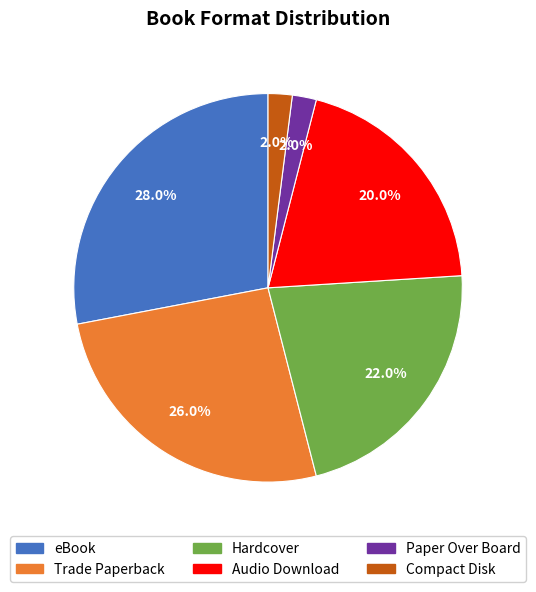

Is it true that Paper Over Board is 2% of the pie?

True